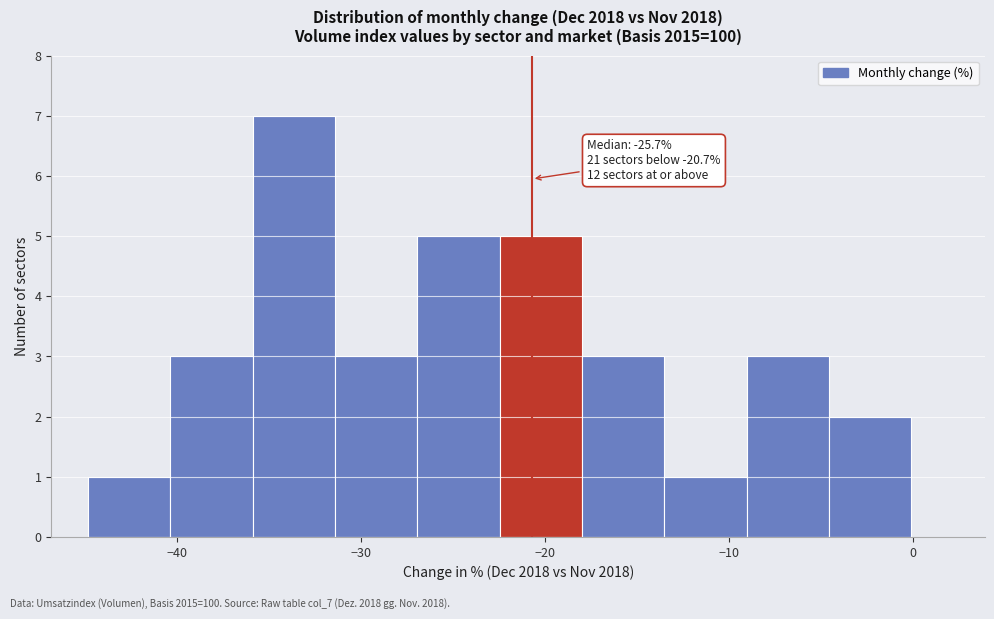

Over which range of the x-axis is the bar tallest?

-36 to -31